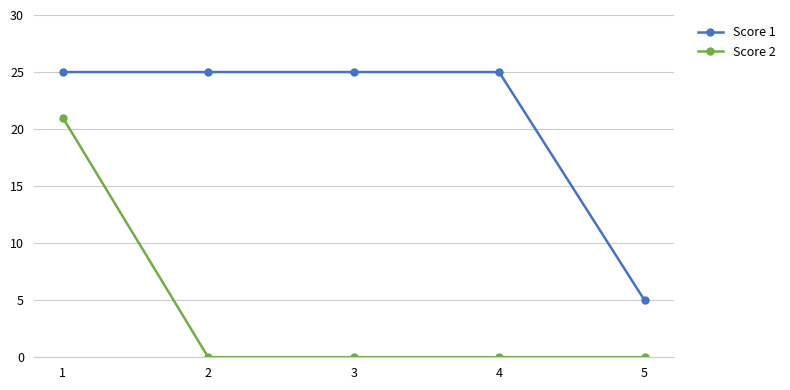

Reading left to right, transcribe all the data shown in this chart.

Score 1: 1=25	2=25	3=25	4=25	5=5
Score 2: 1=21	2=0	3=0	4=0	5=0